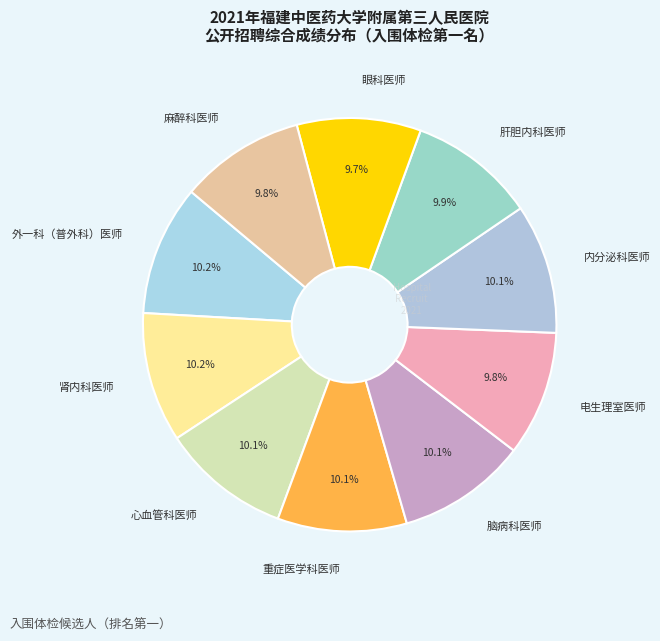

To the nearest percent, what is the average slice percentage?

10%